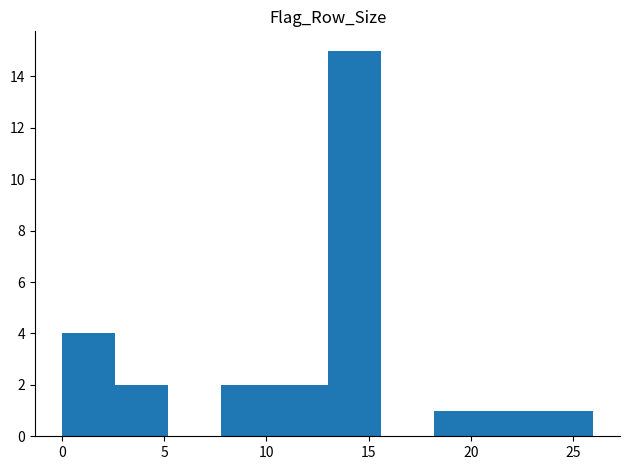

Reading left to right, list every bar in this chart as the range it spans on the x-axis followed by its height. Neither the bar edges nor the heights are printed on the chart, so give them approximately, as read against the axes.

0.0 to 2.6: 4
2.6 to 5.2: 2
5.2 to 7.8: 0
7.8 to 10.4: 2
10.4 to 13.0: 2
13.0 to 15.6: 15
15.6 to 18.2: 0
18.2 to 20.8: 1
20.8 to 23.4: 1
23.4 to 26.0: 1